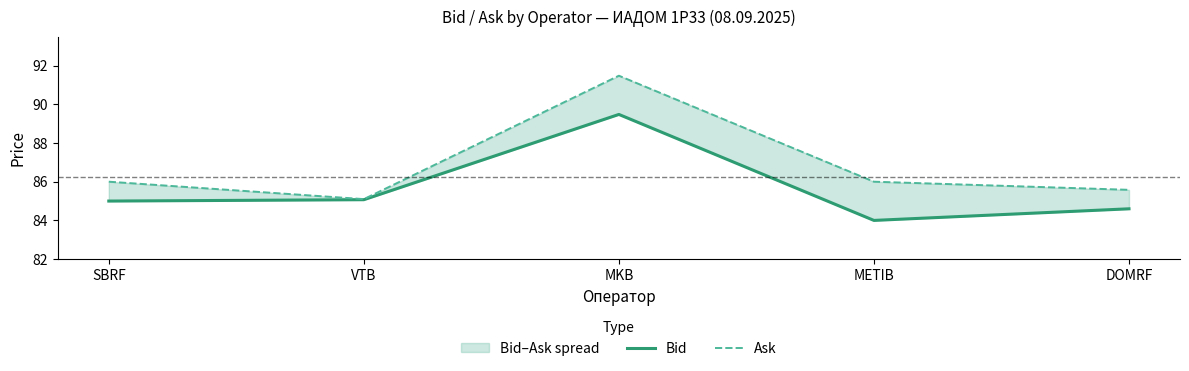

Which category has the lowest value in the Bid series?

METIB